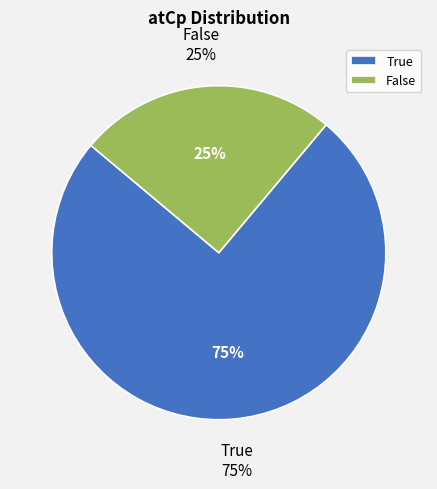

Which slice is the smallest?

False